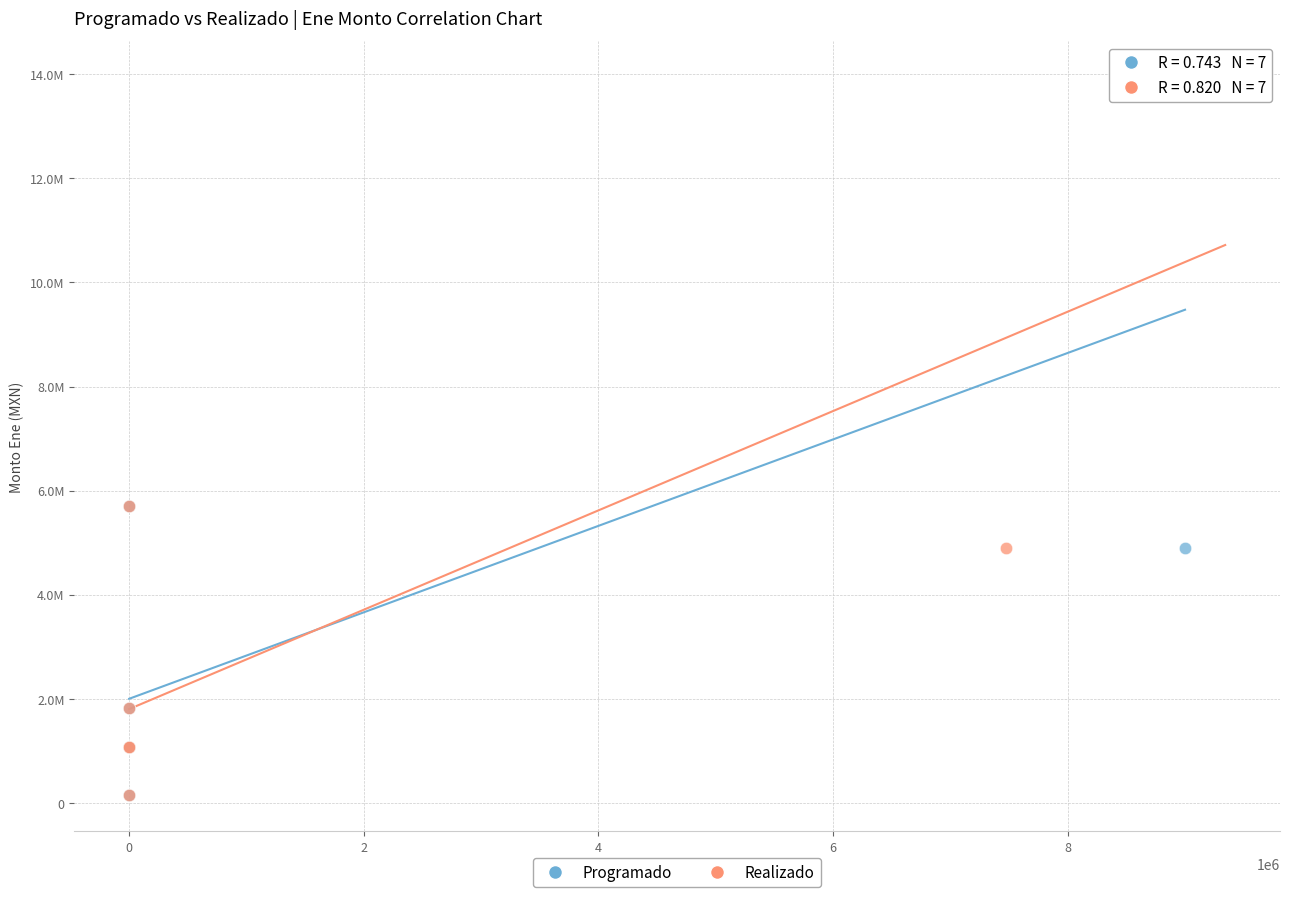

What are all the series names shown in the legend?

Programado, Realizado